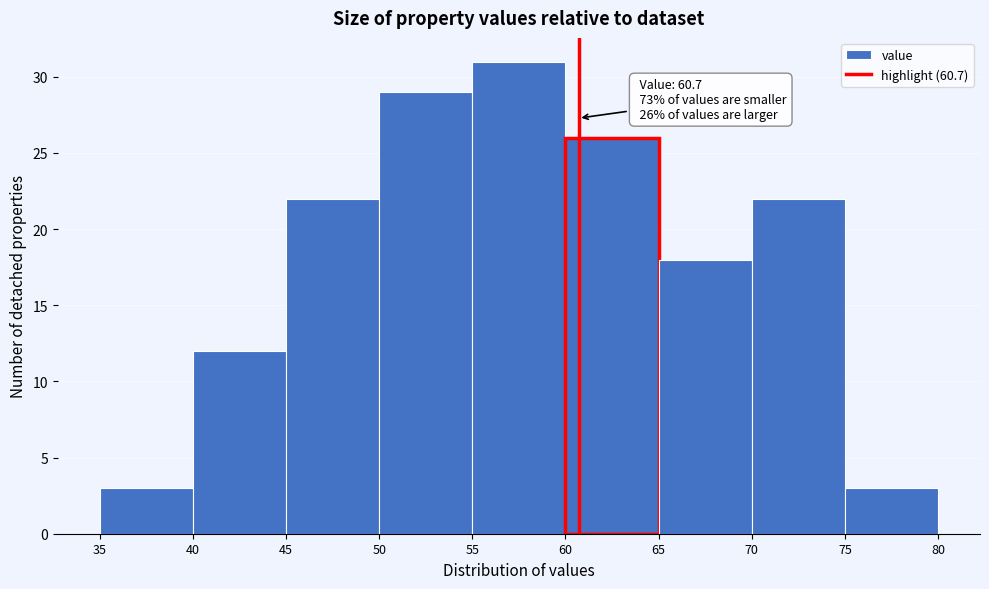

Which range on the x-axis has the tallest bar?

55 to 60